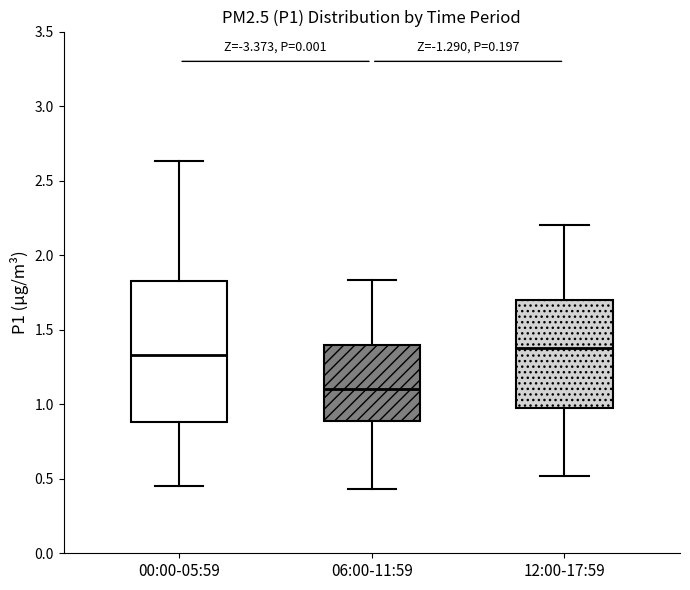

Where does the lower whisker of the box for 12:00-17:59 end on the y-axis? The values are not printed on the chart, so give them approximately, as read against the axis.

0.50